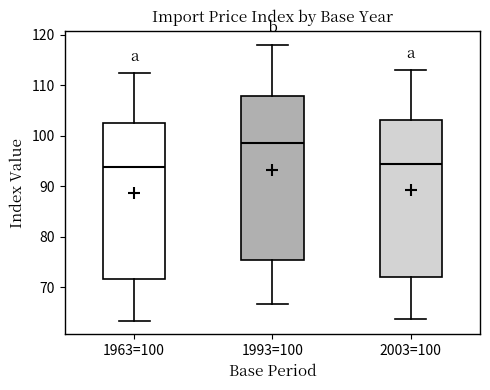

Which box has the highest median line?

1993=100